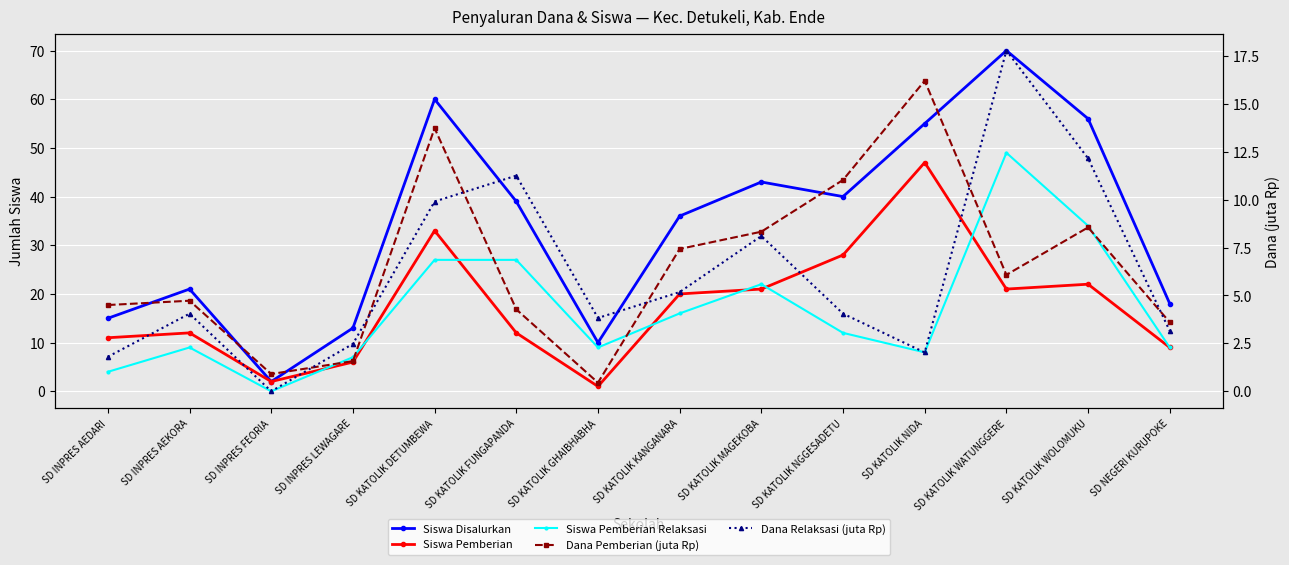

How many times do Siswa Pemberian Relaksasi and Siswa Pemberian cross each other?

7